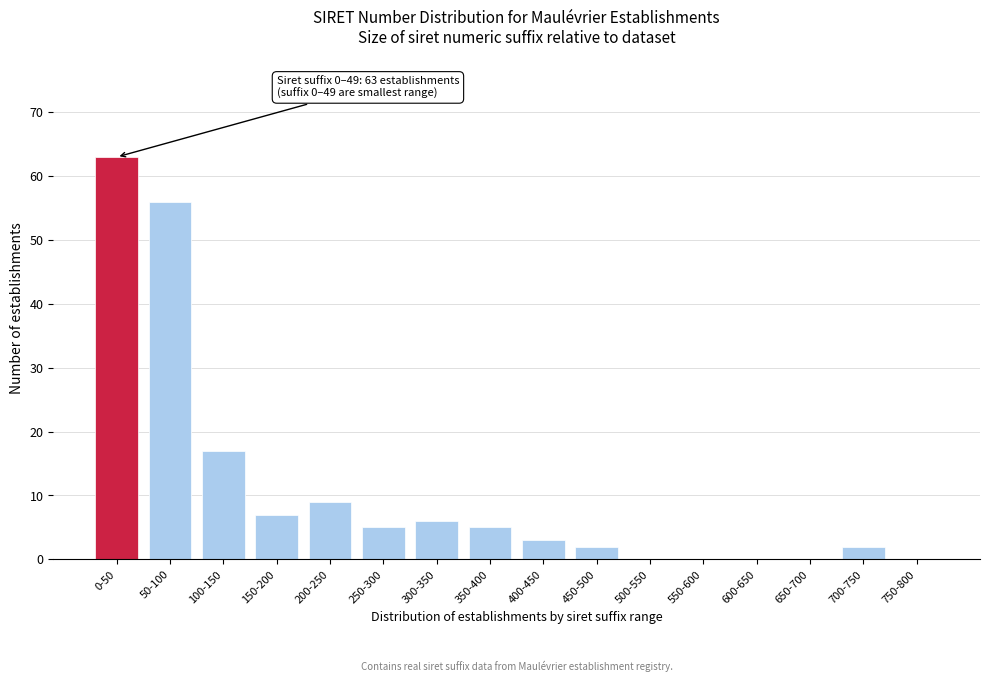

Reading left to right, what are all the values shown in this chart?

0-50=63	50-100=56	100-150=17	150-200=7	200-250=9	250-300=5	300-350=6	350-400=5	400-450=3	450-500=2	500-550=0	550-600=0	600-650=0	650-700=0	700-750=2	750-800=0